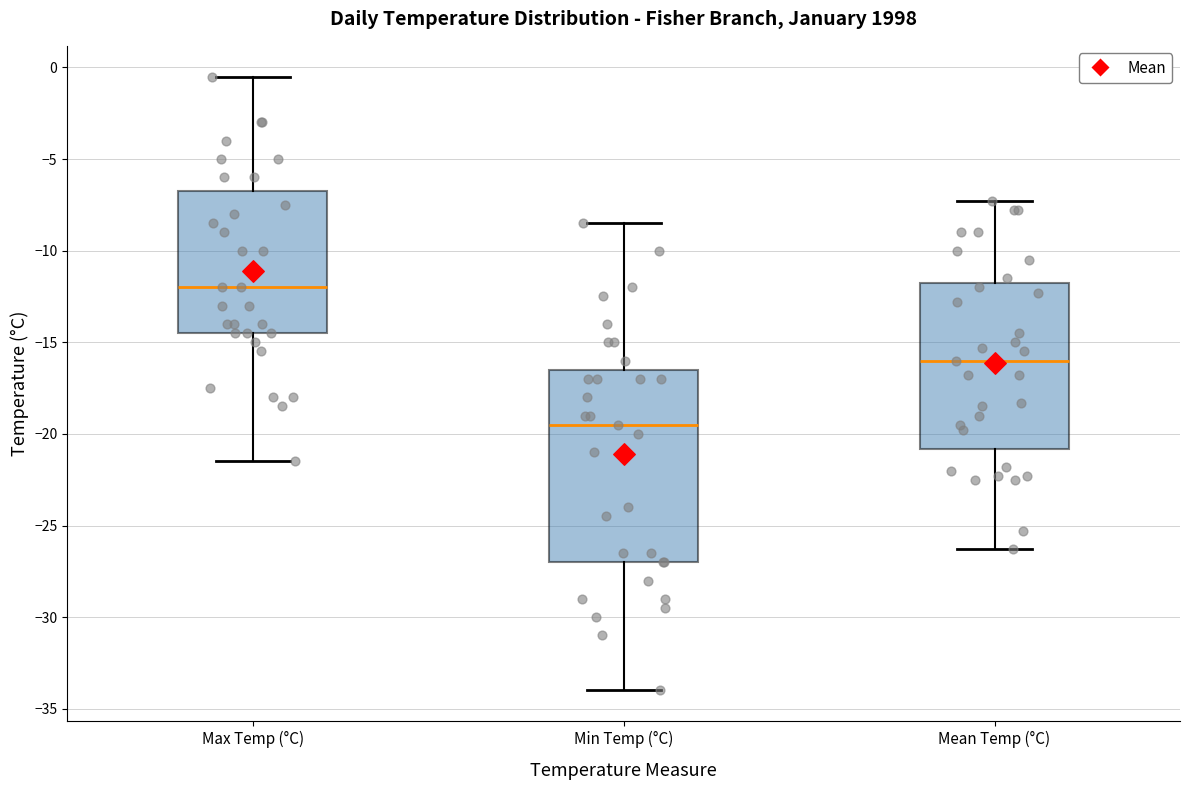

Which box is the tallest, from its lower edge to its upper edge?

Min Temp (°C)